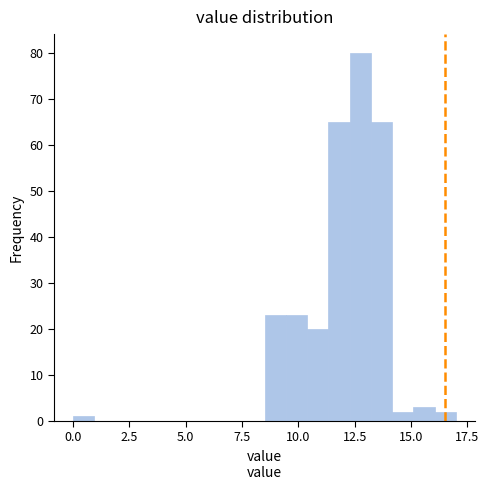

Around what value on the x-axis is the tallest bar? Give the approximate position of its centre, as read against the axis.

13.0